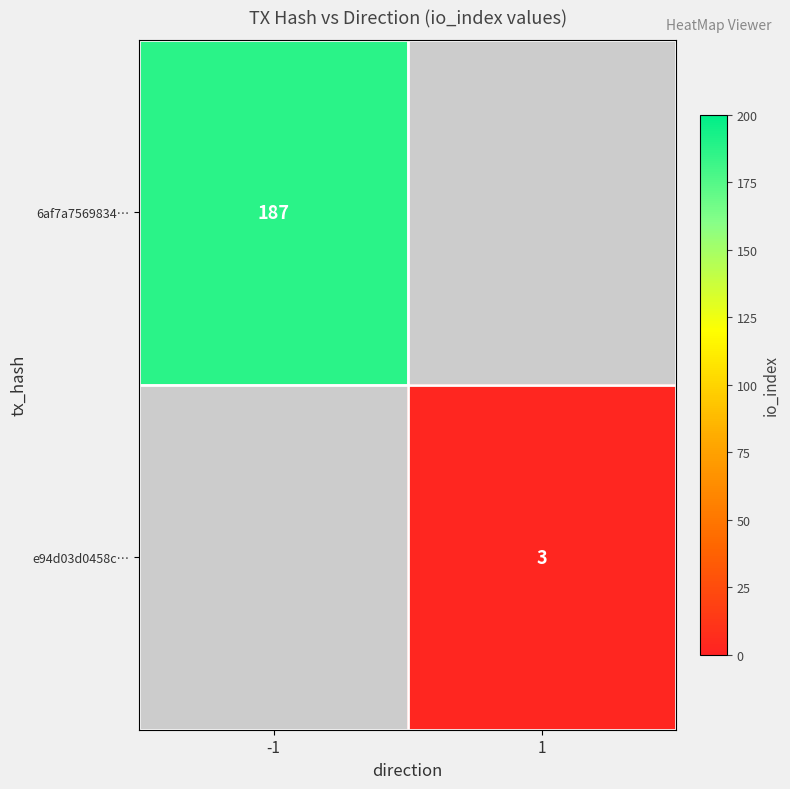

Is the value of e94d03d0458c… at 1 greater than the value of 6af7a7569834… at -1?

No